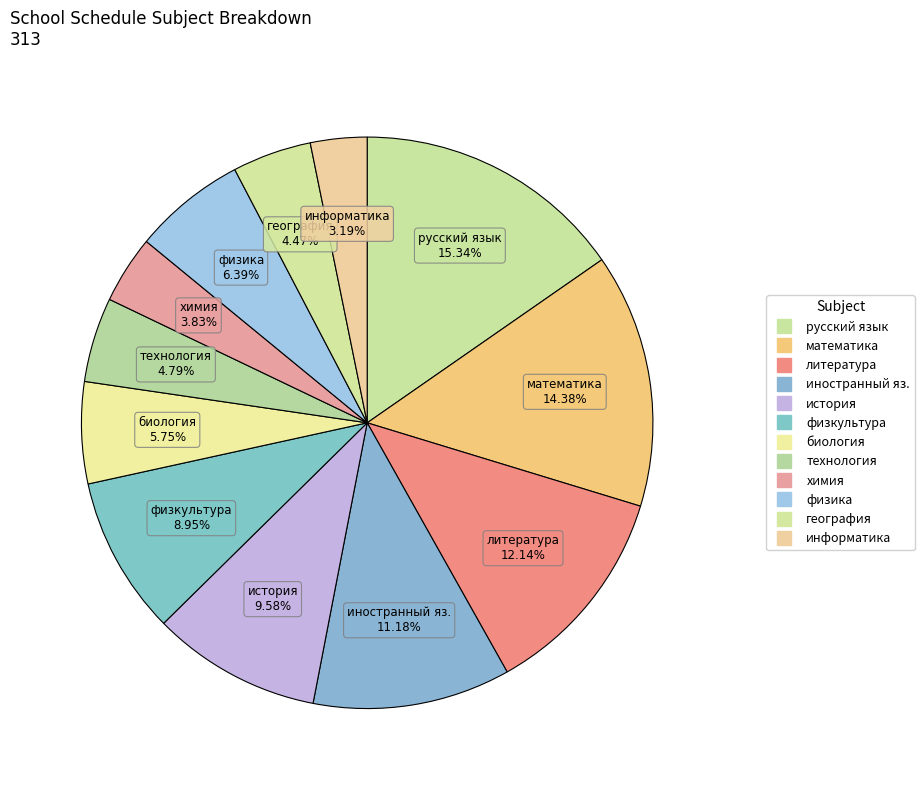

To the nearest percent, what is the difference between the история and химия slice percentages?

6%